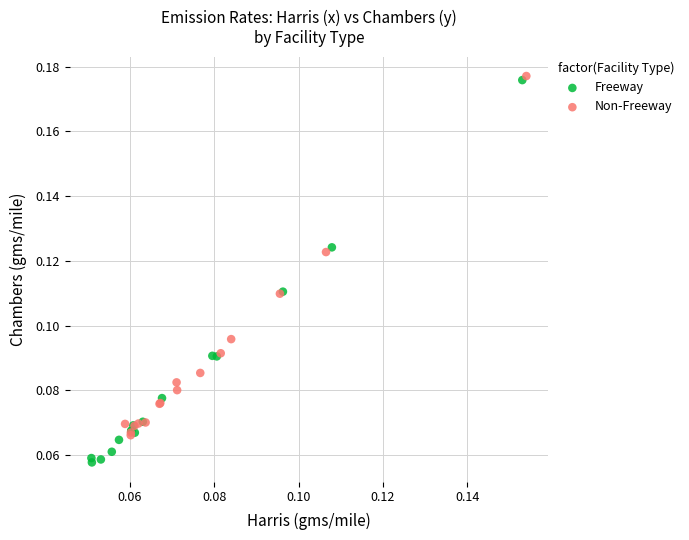

Which series has the widest spread of Y values?

Freeway